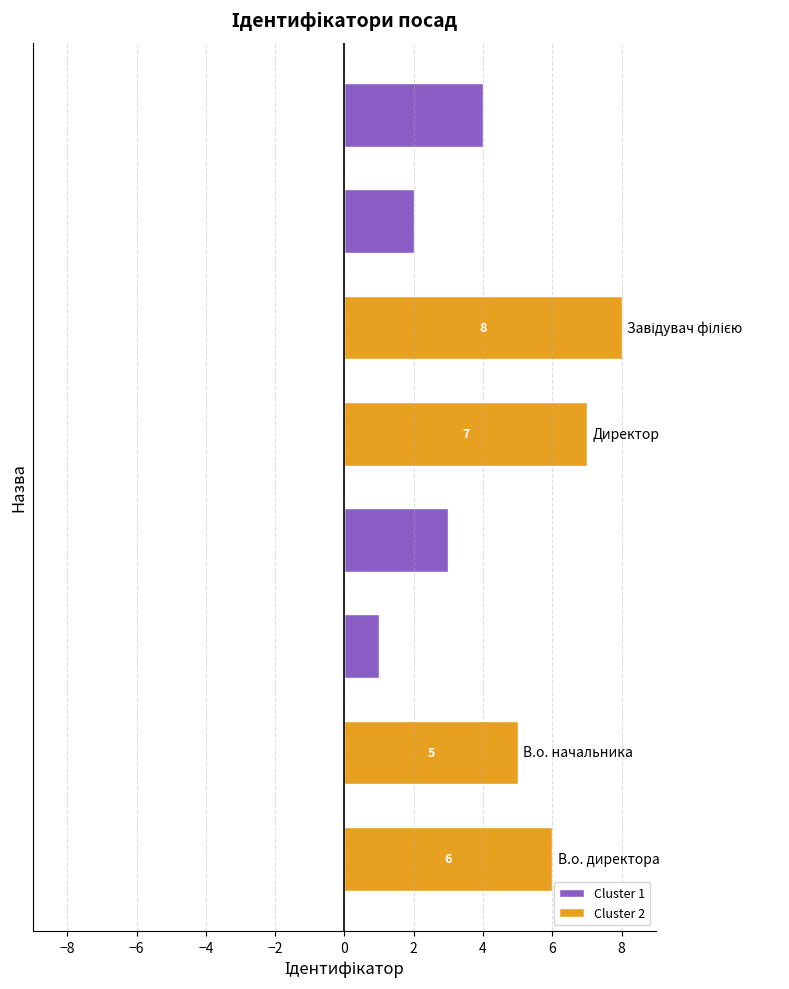

What is the greatest value displayed?

8